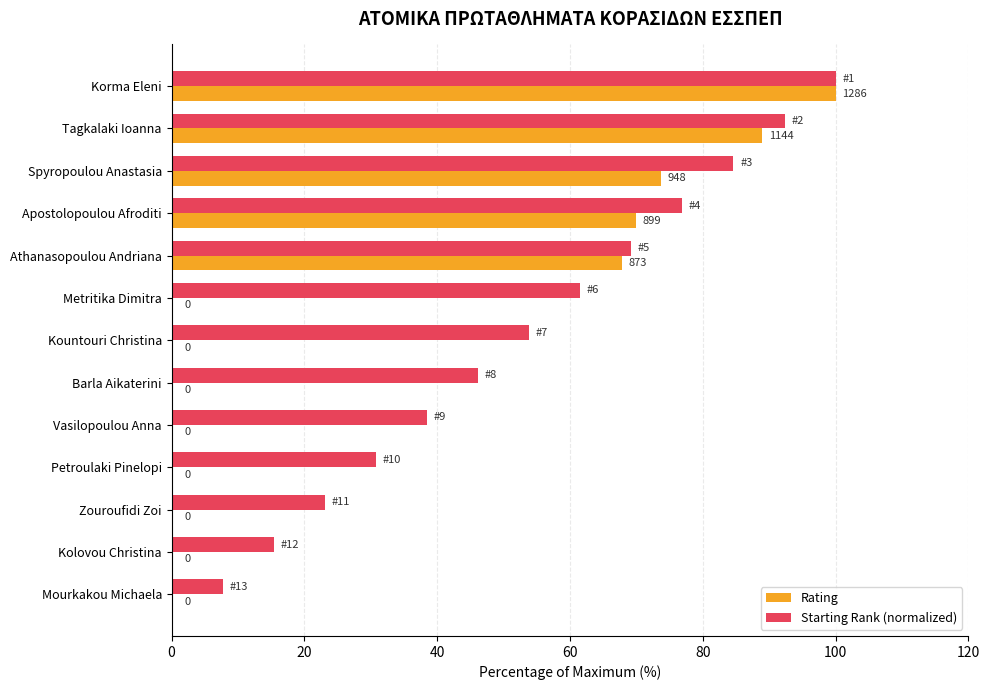

True or false: Rating has a value of 56.7 at Metritika Dimitra.

False